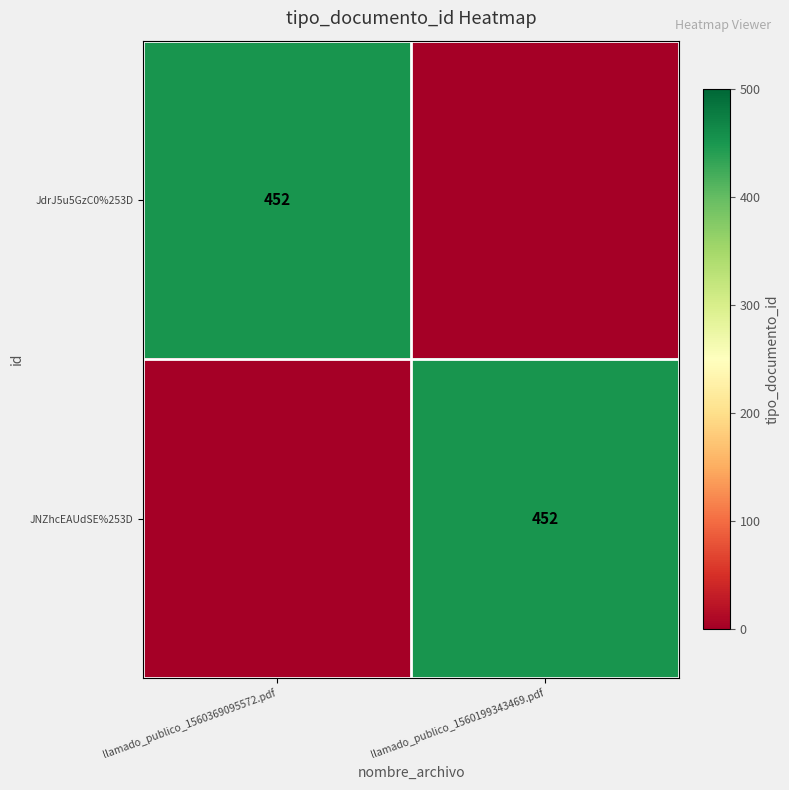

The JdrJ5u5GzC0%253D series shows 452 at llamado_publico_1560369095572.pdf. True or false?

True